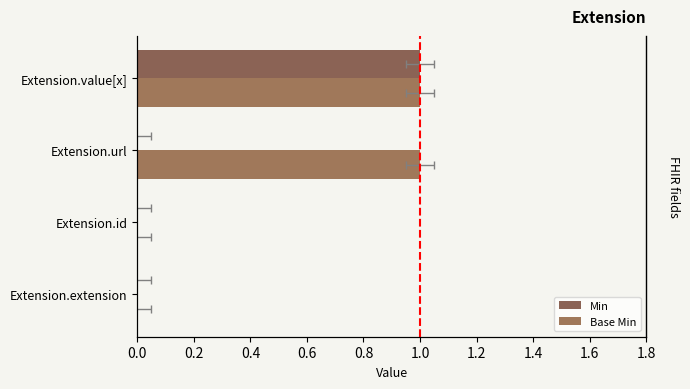

Count the number of categories in the chart.

4